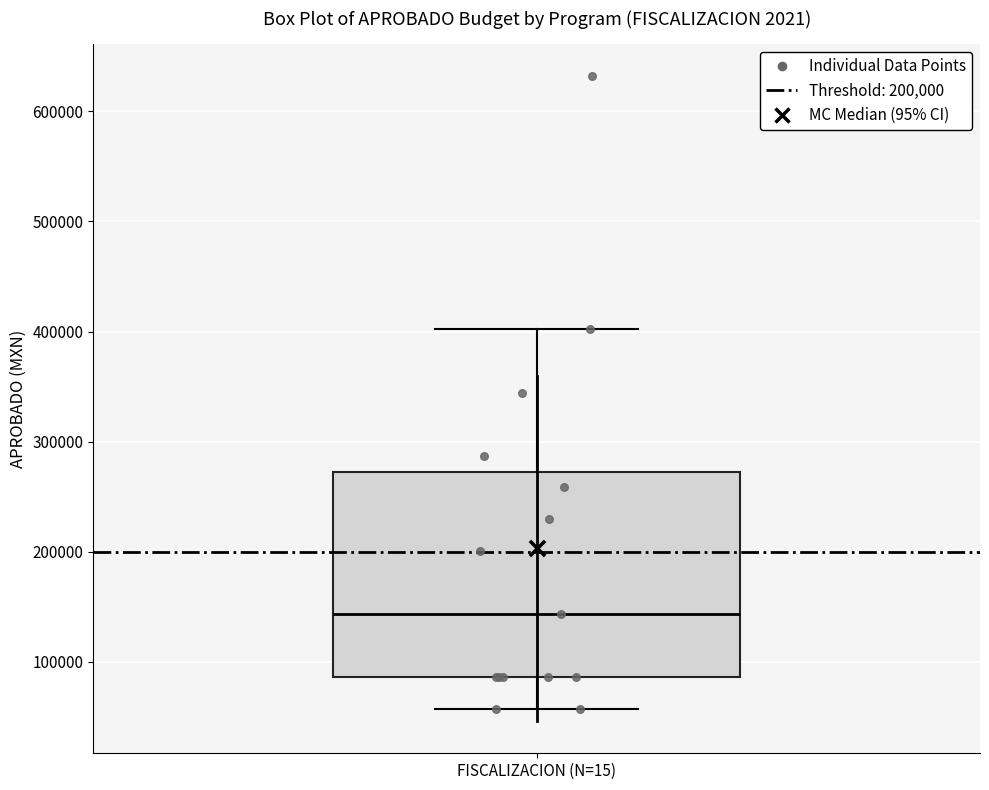

Read this box plot against the y-axis: the position of the median line, the range covered by the box, and the ends of both whiskers. The values are not printed on the chart, so give them approximately, as read against the axis.

median 140000, box 90000 to 270000, whiskers 60000 to 400000